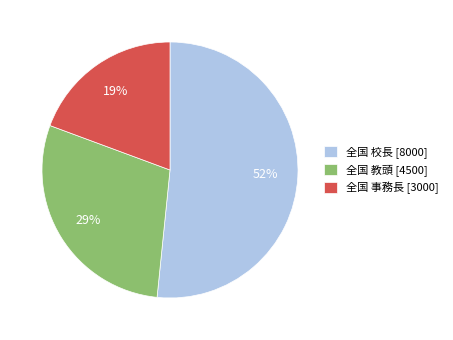

How many slices are in this pie chart?

3